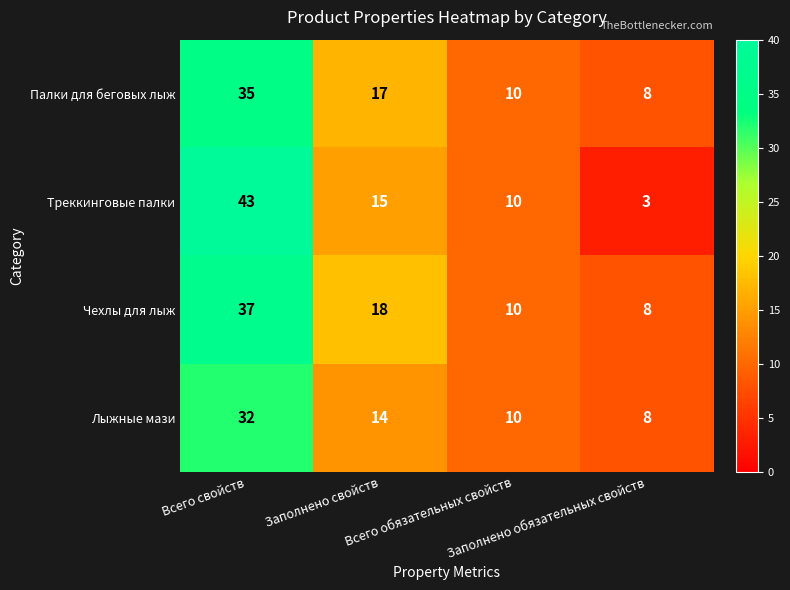

What is the difference between the maximum and minimum values in the Треккинговые палки series?

40